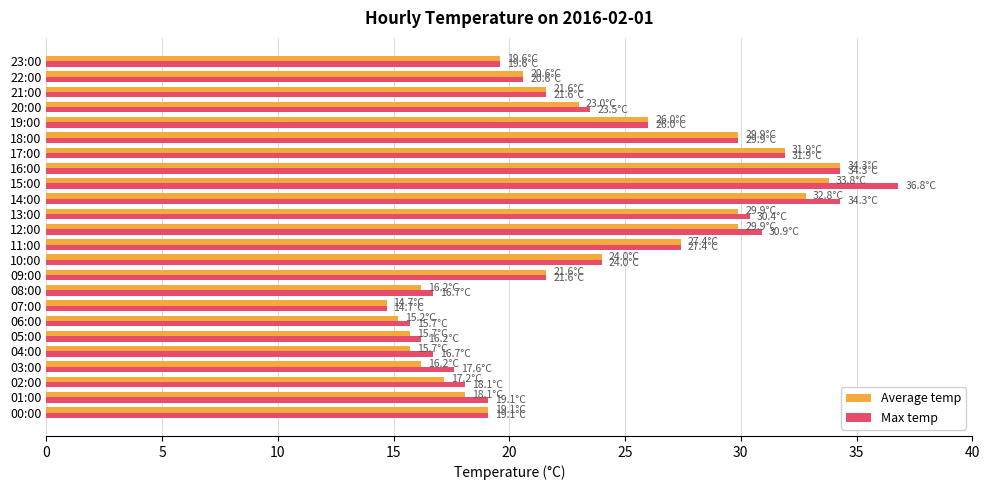

What is the difference between the Max temp values at 22:00 and 11:00?

6.8